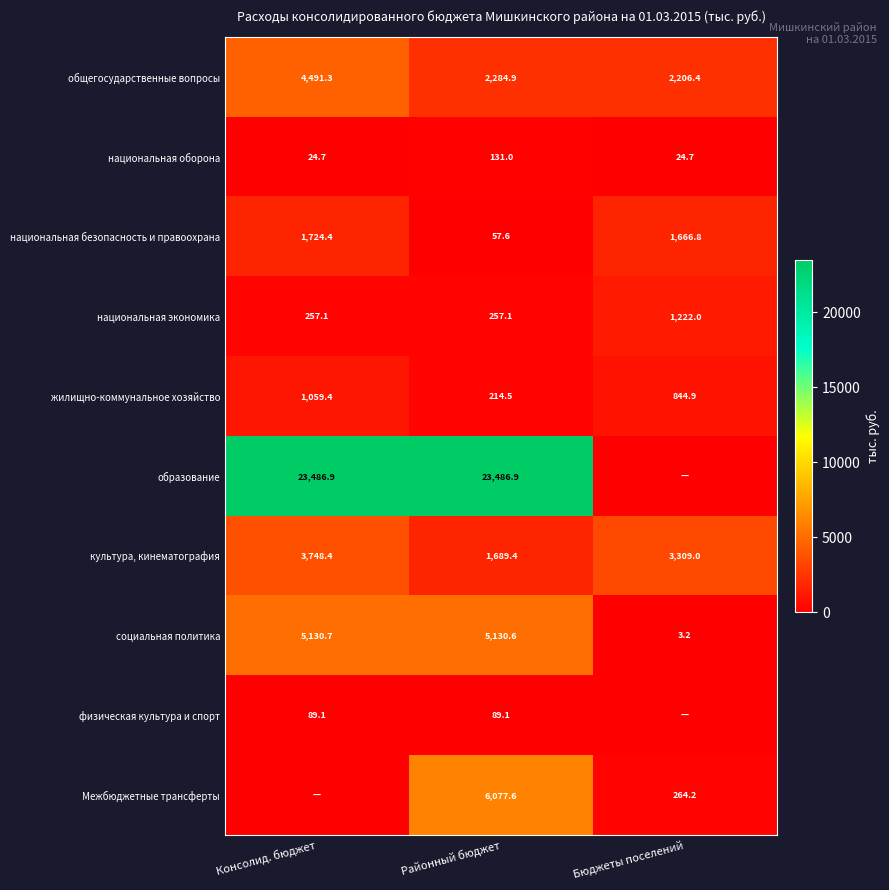

Is it true that образование equals 23486.9 at Районный бюджет?

True